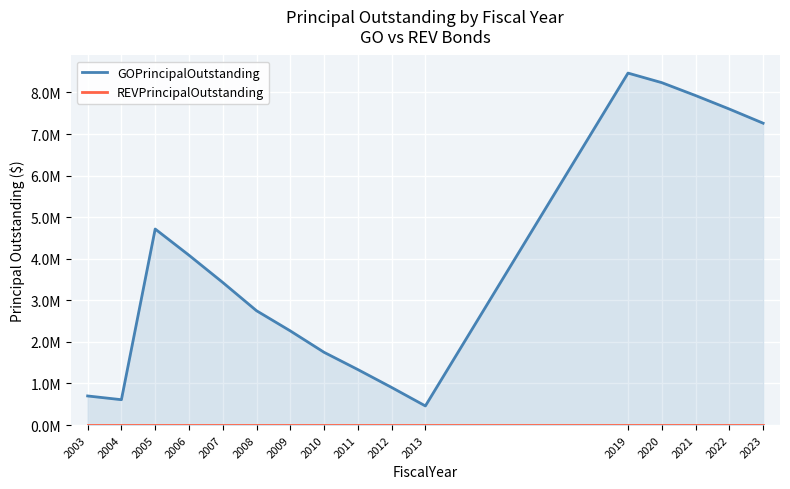

Which series has the widest spread of values?

GOPrincipalOutstanding